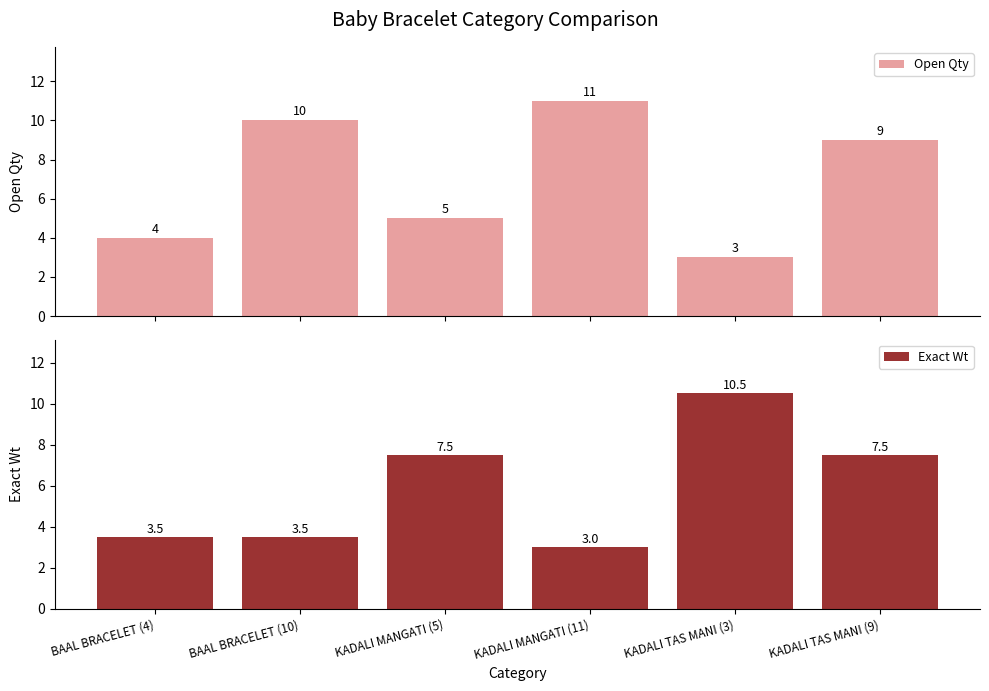

What is the lowest value of the Open Qty series?

3